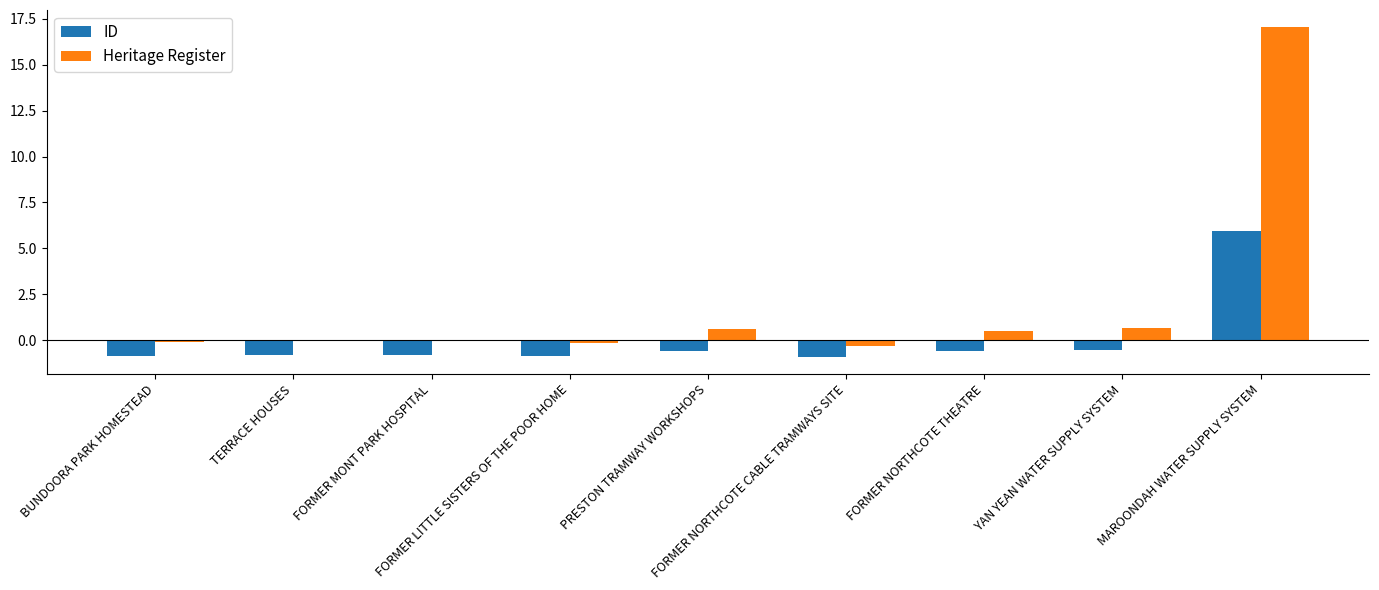

What is the maximum value shown in the chart?

17.1